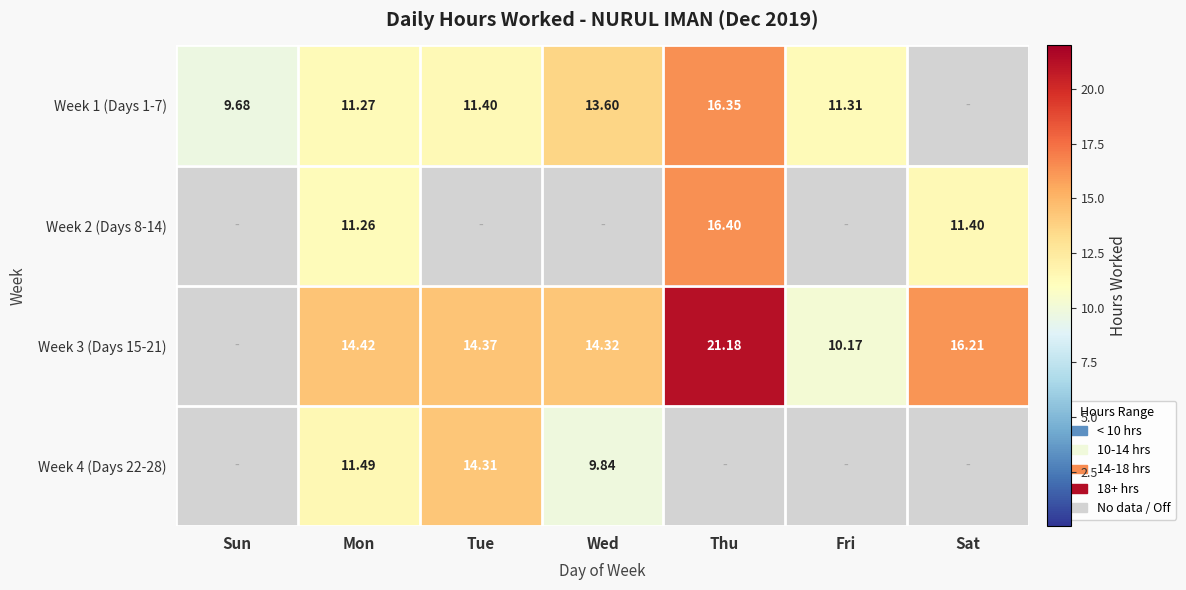

What is the total value across all series at Wed?

37.8